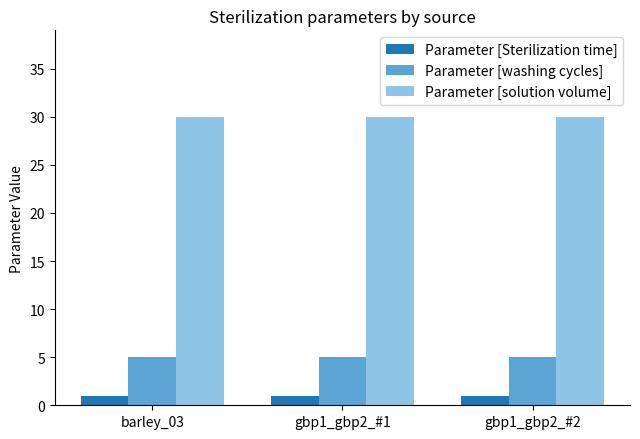

How many bars are there in each group?

3